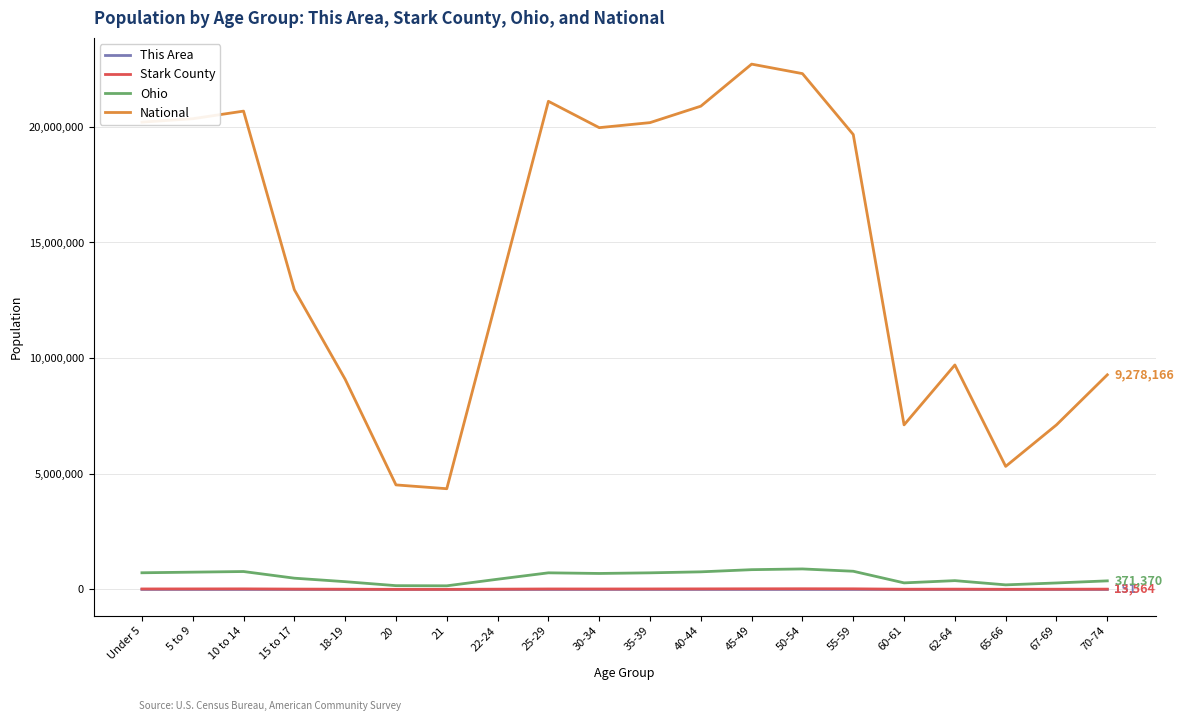

What is the smallest value displayed?

44